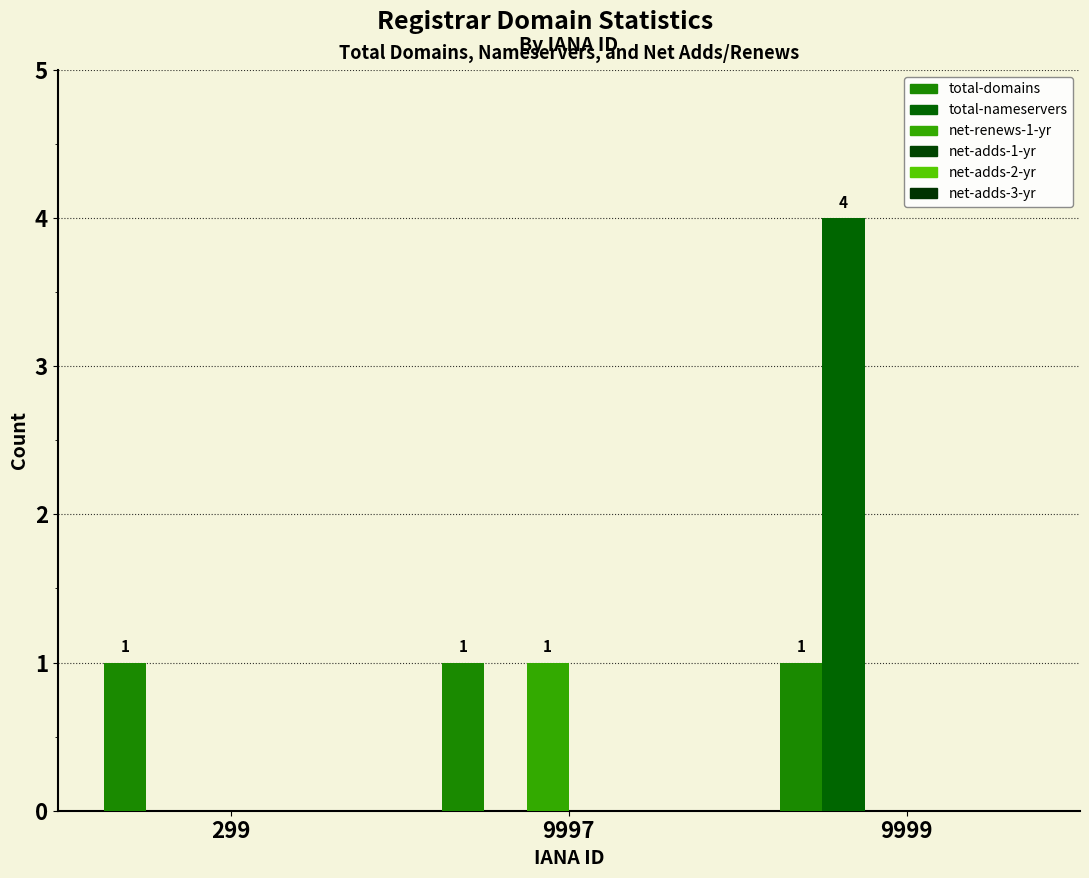

Reading left to right, list all the values displayed in this chart.

total-domains: 299=1	9997=1	9999=1
total-nameservers: 299=0	9997=0	9999=4
net-renews-1-yr: 299=0	9997=1	9999=0
net-adds-1-yr: 299=0	9997=0	9999=0
net-adds-2-yr: 299=0	9997=0	9999=0
net-adds-3-yr: 299=0	9997=0	9999=0